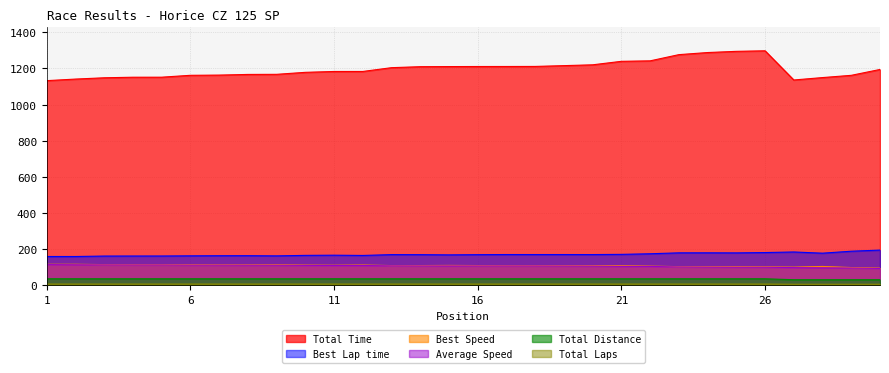

How many lines are shown in the chart?

6